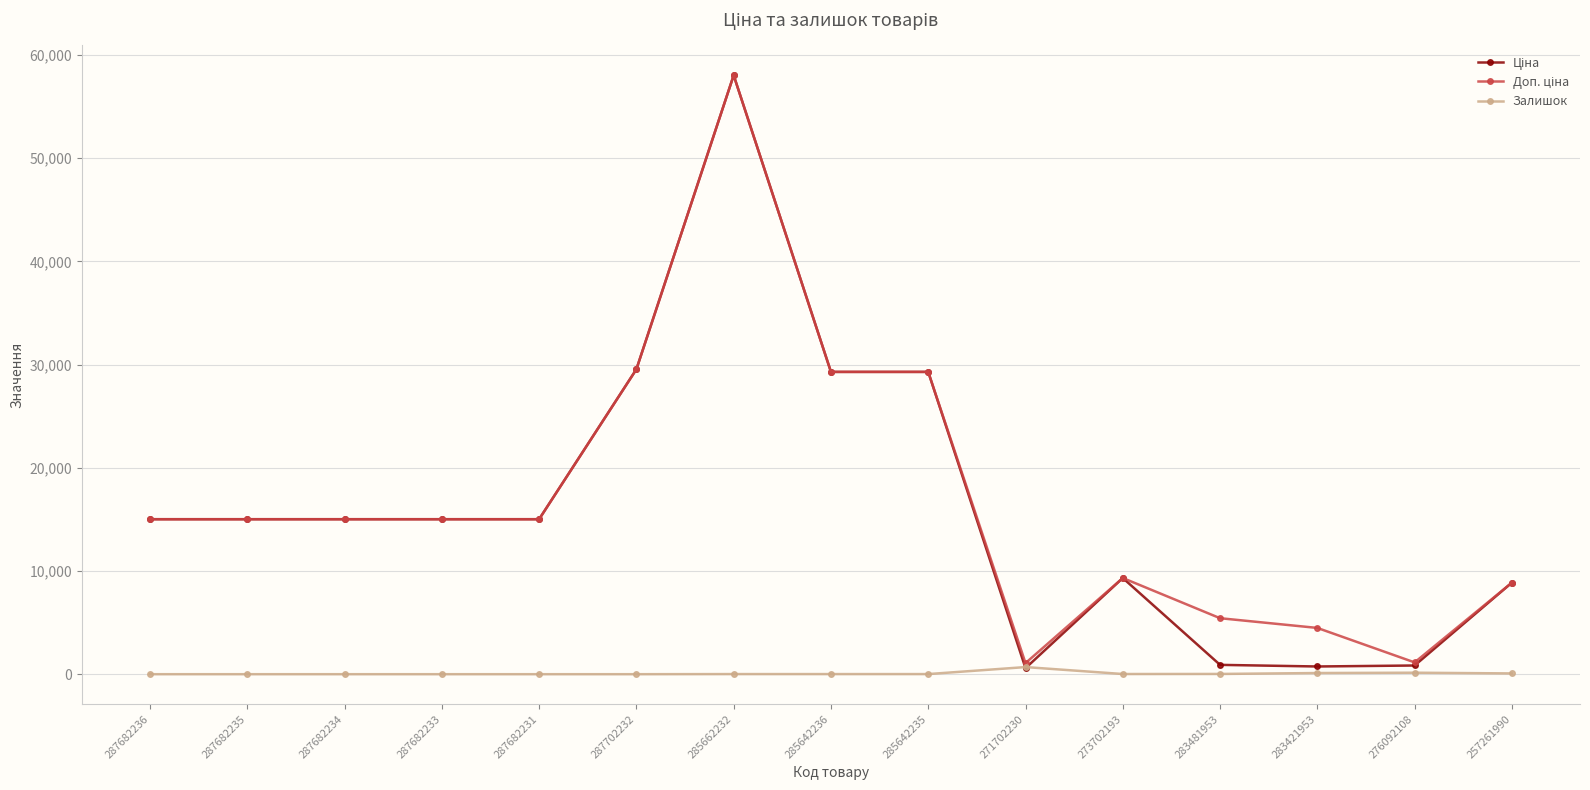

What position from the right is 287682236?

15